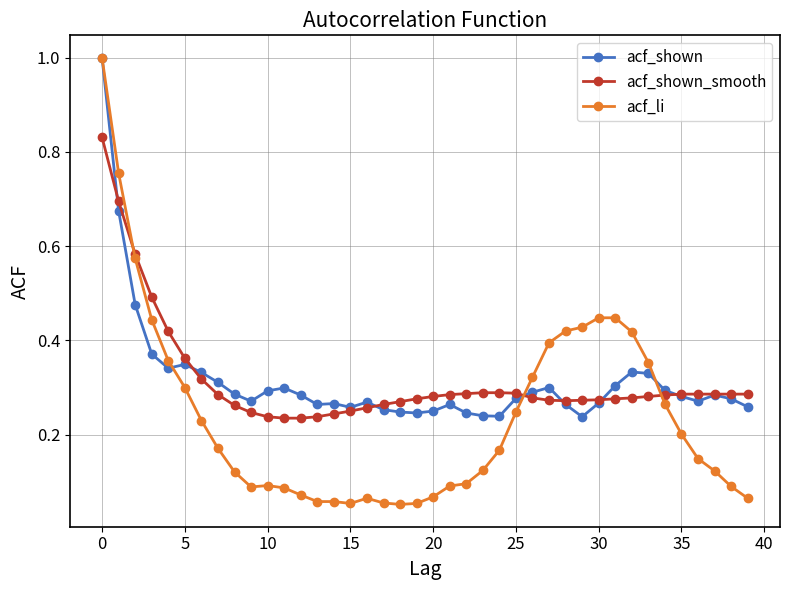

Which series has the widest spread of values?

acf_li